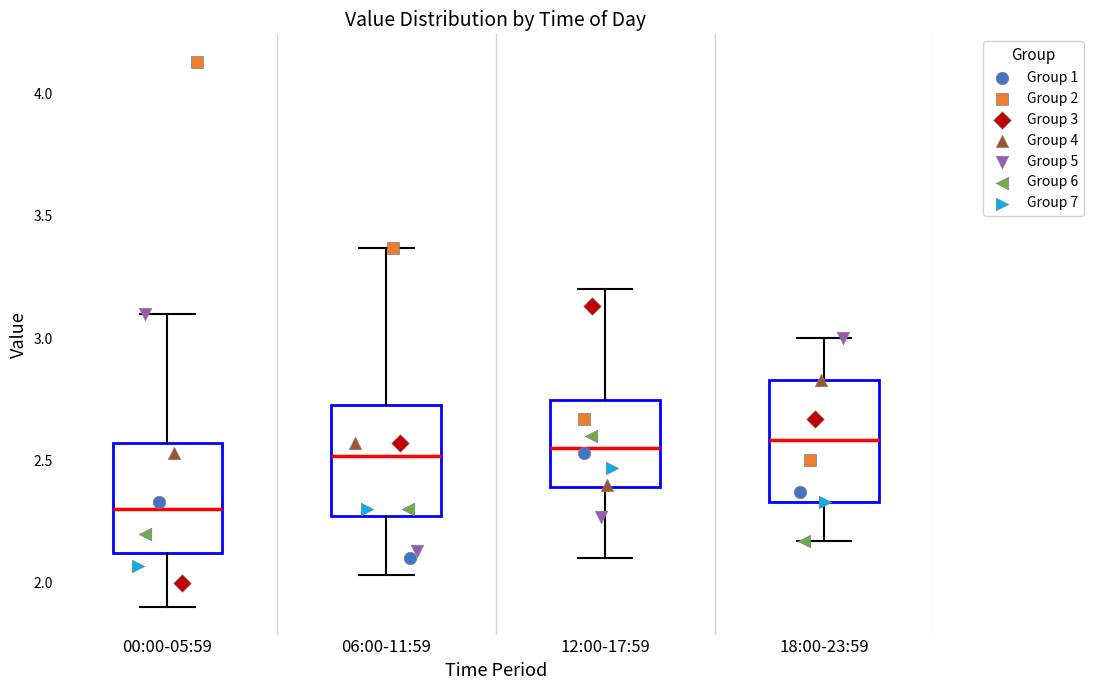

Reading left to right, read every box against the y-axis: the position of its median line, the range the box covers, and the ends of its whiskers. The values are not printed on the chart, so give them approximately, as read against the axis.

00:00-05:59: median 2.30, box 2.10 to 2.55, whiskers 1.90 to 3.10
06:00-11:59: median 2.50, box 2.30 to 2.75, whiskers 2.05 to 3.35
12:00-17:59: median 2.55, box 2.40 to 2.75, whiskers 2.10 to 3.20
18:00-23:59: median 2.60, box 2.35 to 2.85, whiskers 2.15 to 3.00